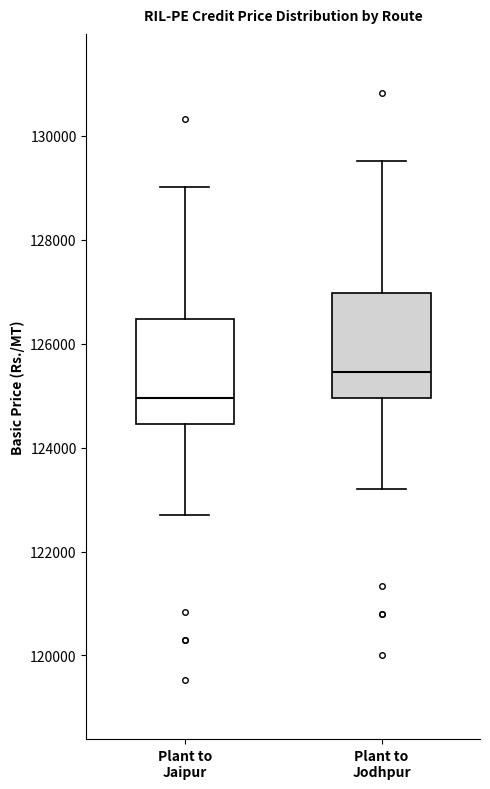

Where is the lower edge of the box for Plant to Jaipur on the y-axis? The values are not printed on the chart, so give them approximately, as read against the axis.

124400